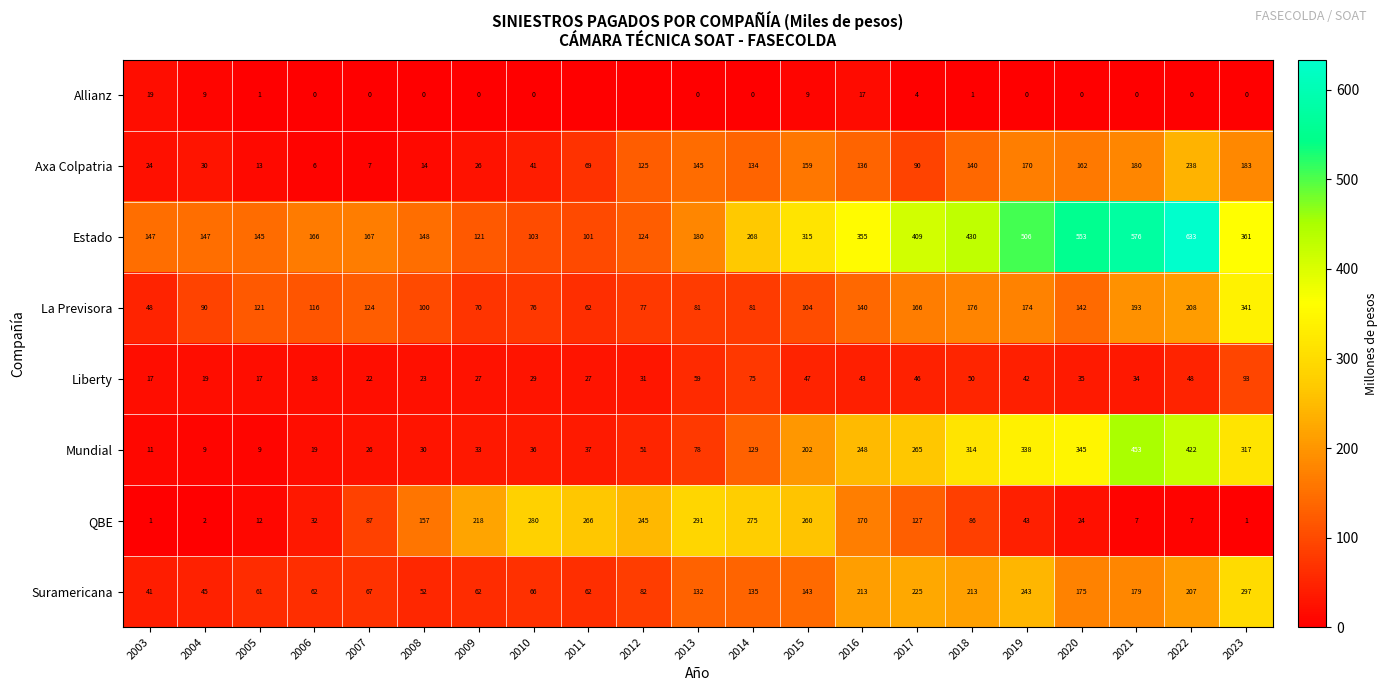

What is the greatest value displayed?

633.4